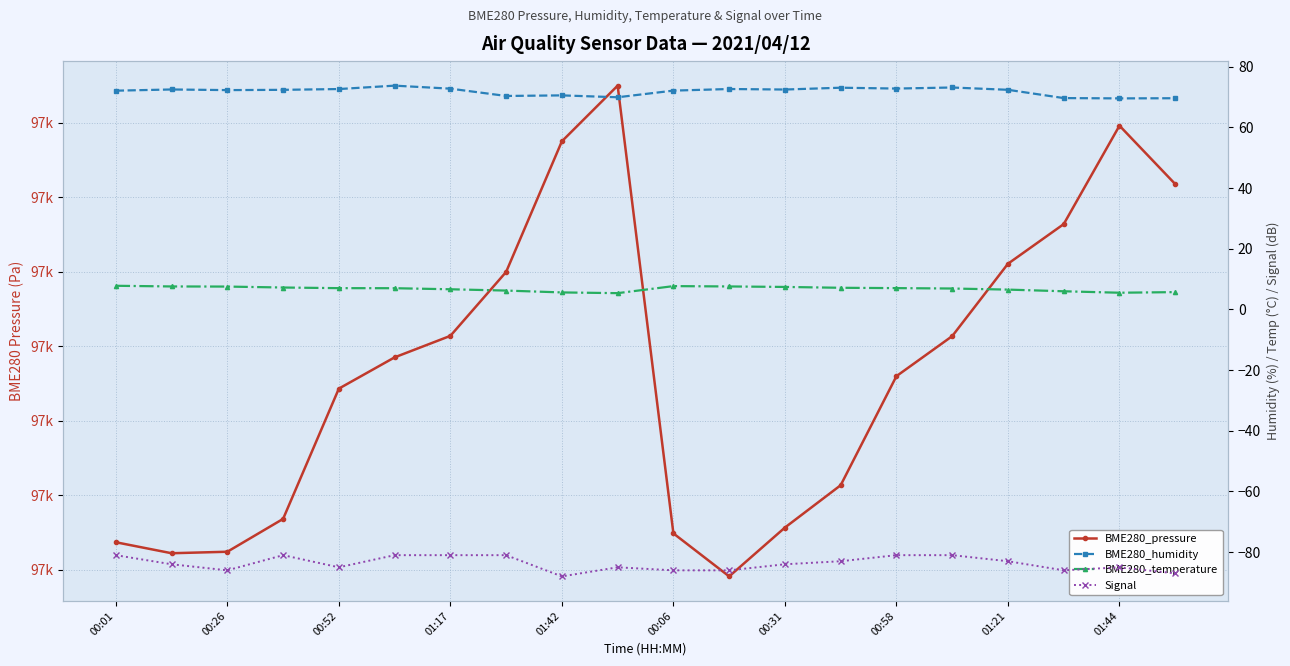

What are all the series names shown in the legend?

BME280_pressure, BME280_humidity, BME280_temperature, Signal